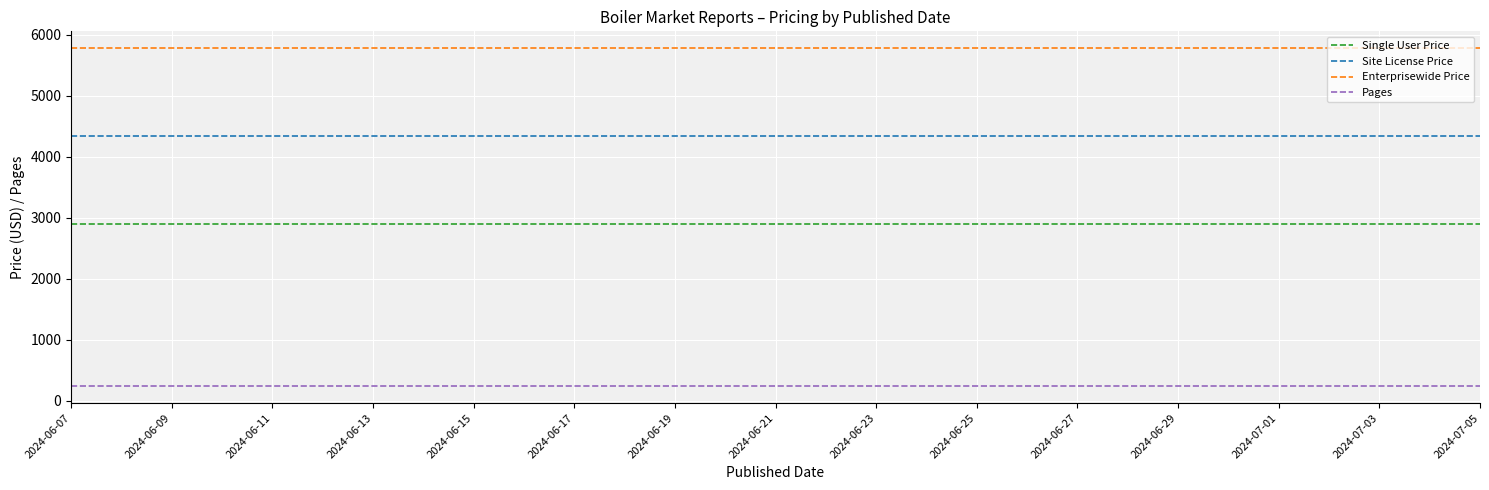

List the series in order of their peak value, highest first.

Enterprisewide Price, Site License Price, Single User Price, Pages